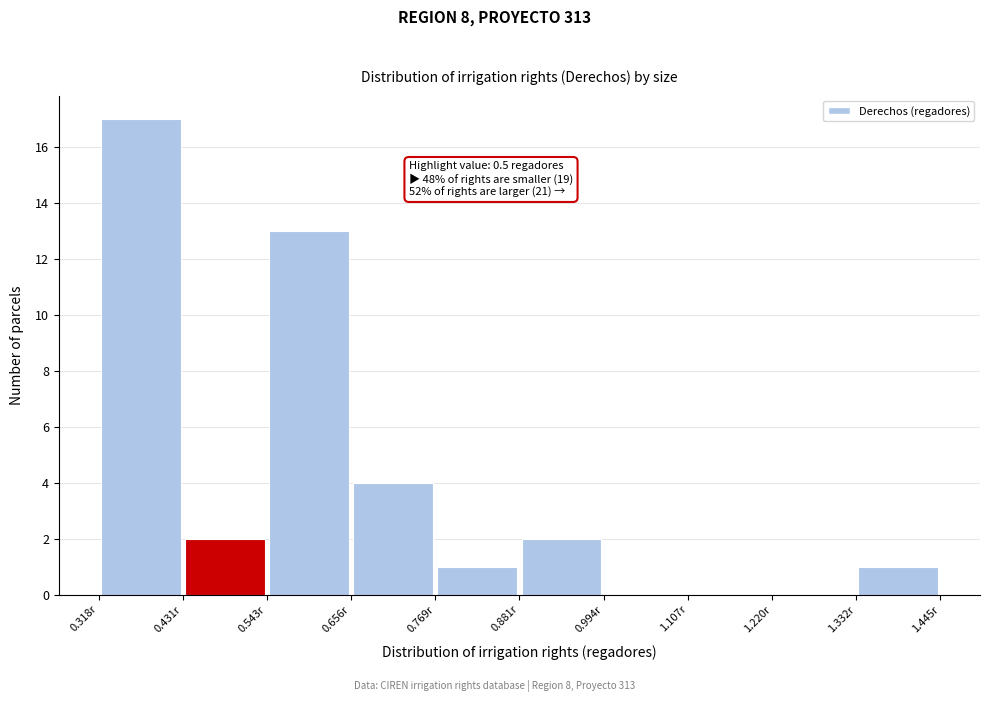

Over which range of the x-axis is the bar tallest?

0.32 to 0.44